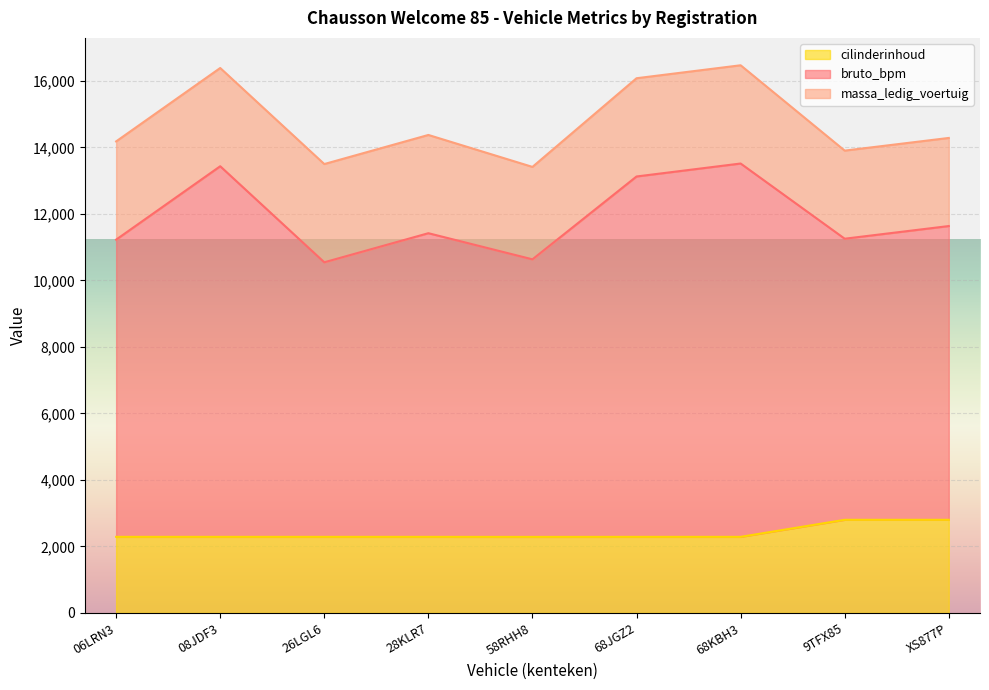

What is the spread (max minus min) of values at 26LGL6?

11214